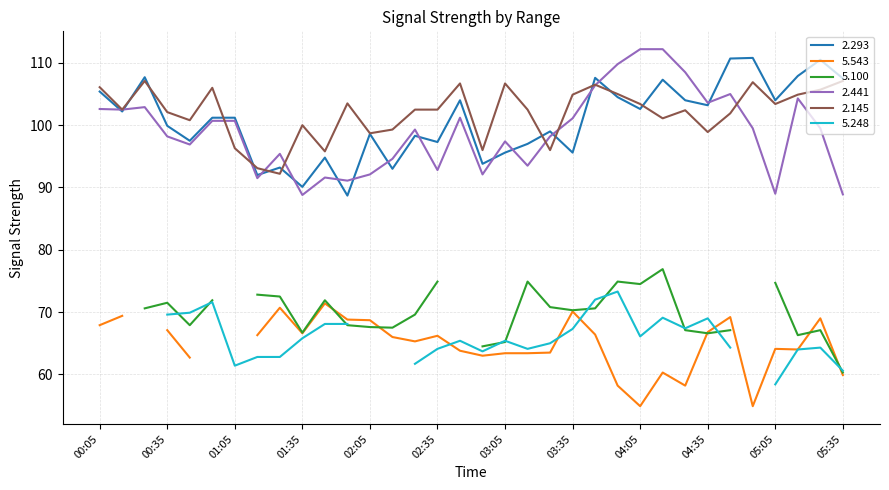

Is it true that 2.441 equals 137.1 at 05:15?

False